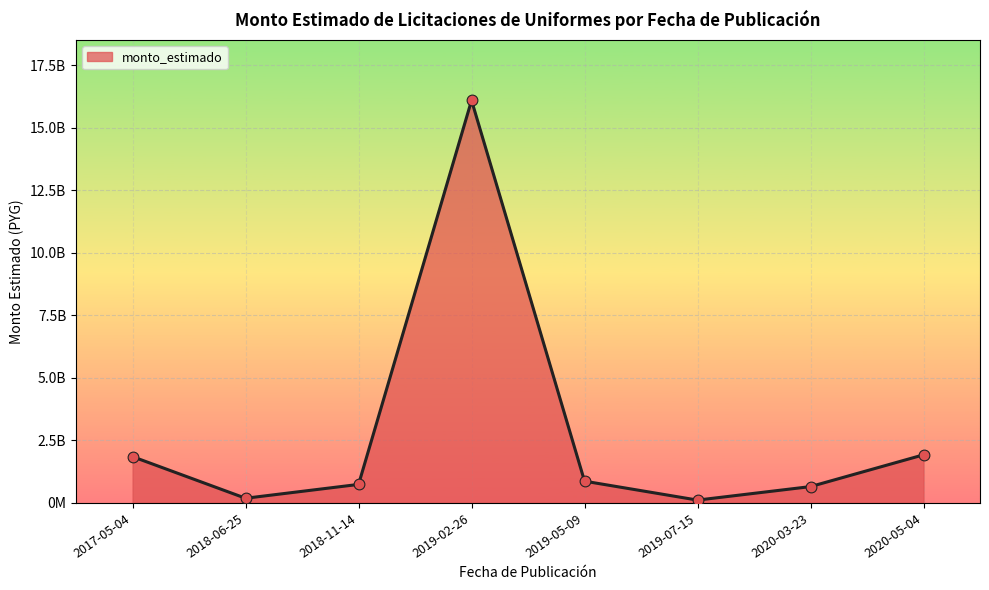

Between 2017-05-04 and 2019-07-15, which is larger?

2017-05-04